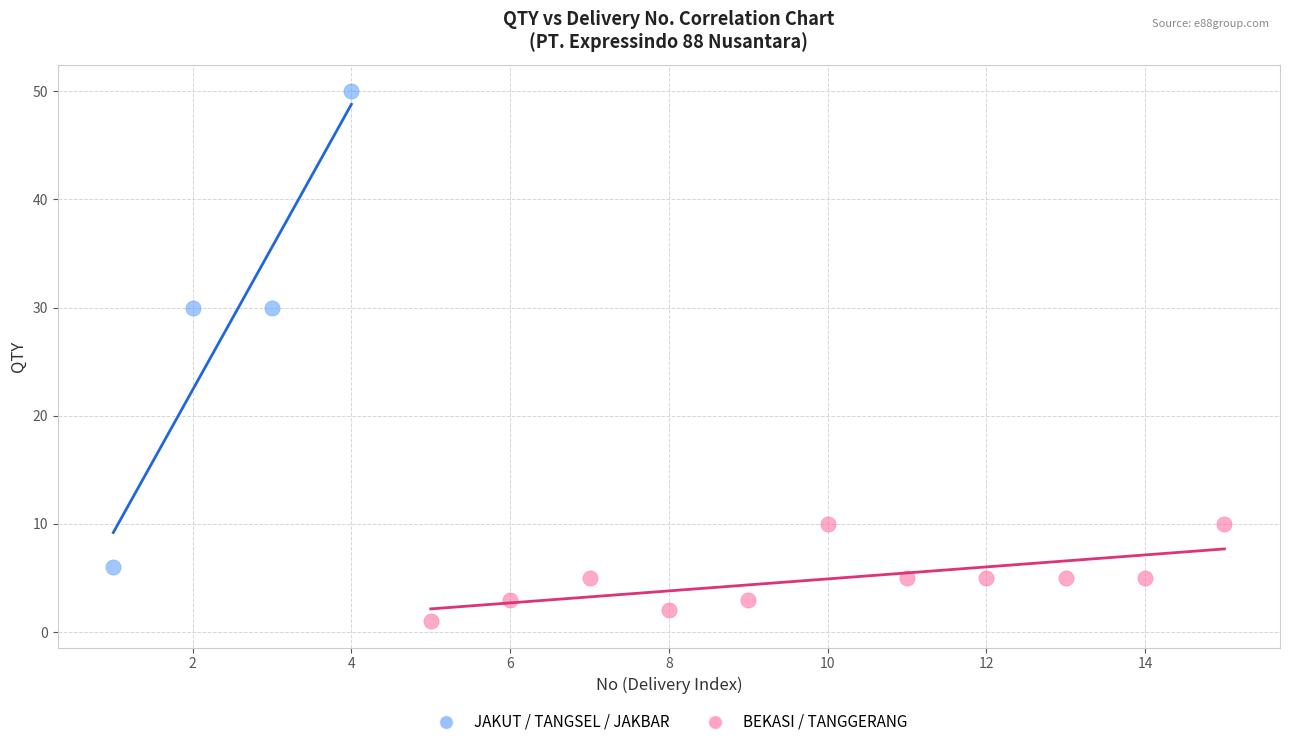

Which series has the widest spread of Y values?

JAKUT / TANGSEL / JAKBAR